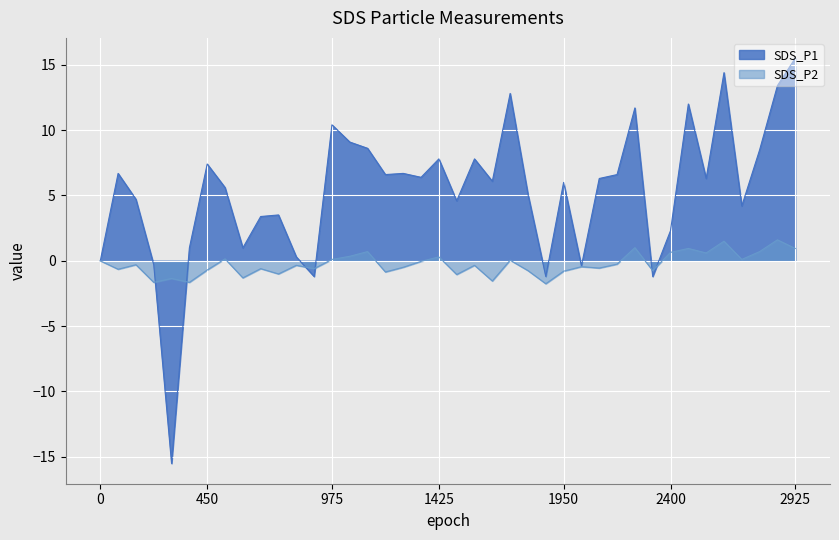

Rank the series at 00:11 from highest to lowest value.

SDS_P2, SDS_P1